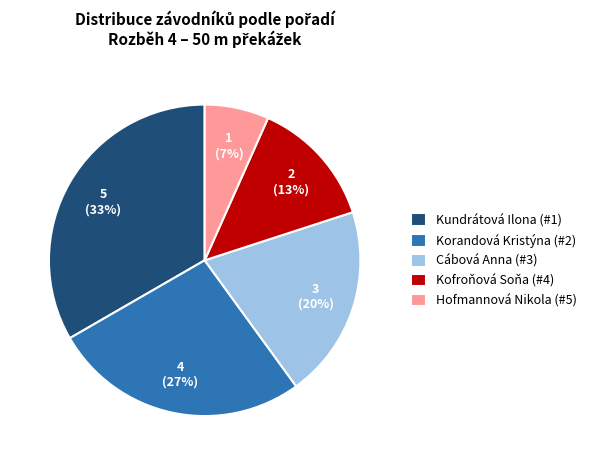

Between Cábová Anna and Kofroňová Soňa, which is larger?

Cábová Anna